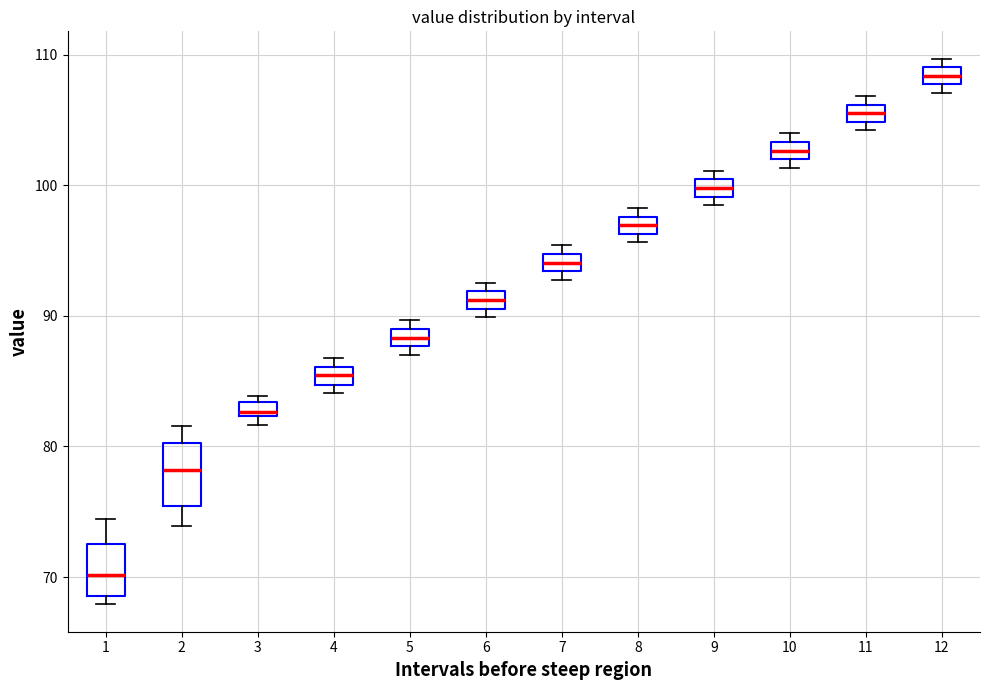

Where is the upper edge of the box at x = 1 on the y-axis? The values are not printed on the chart, so give them approximately, as read against the axis.

73